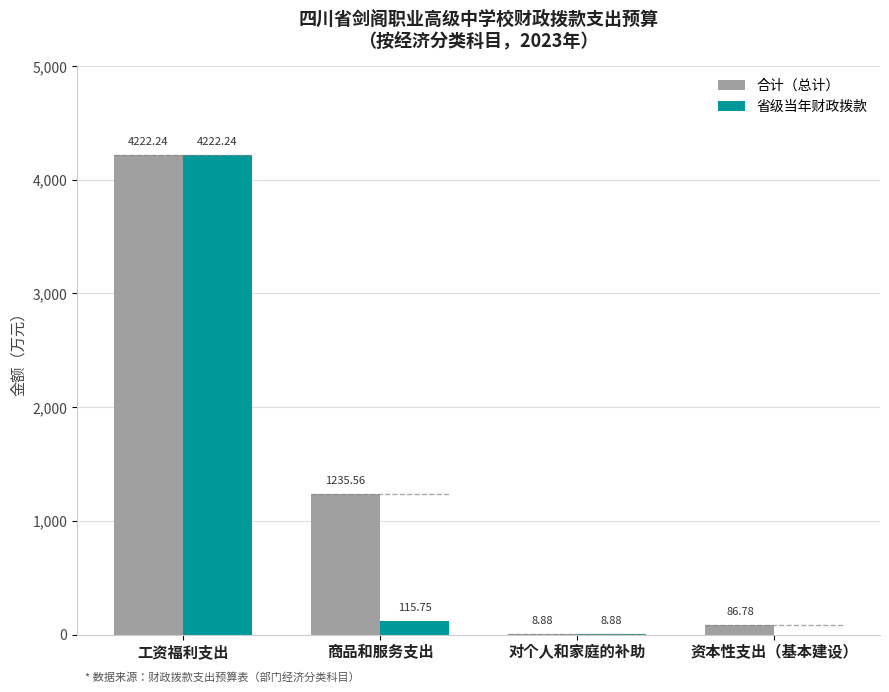

Between 工资福利支出 and 商品和服务支出, which series saw the biggest shift?

省级当年财政拨款